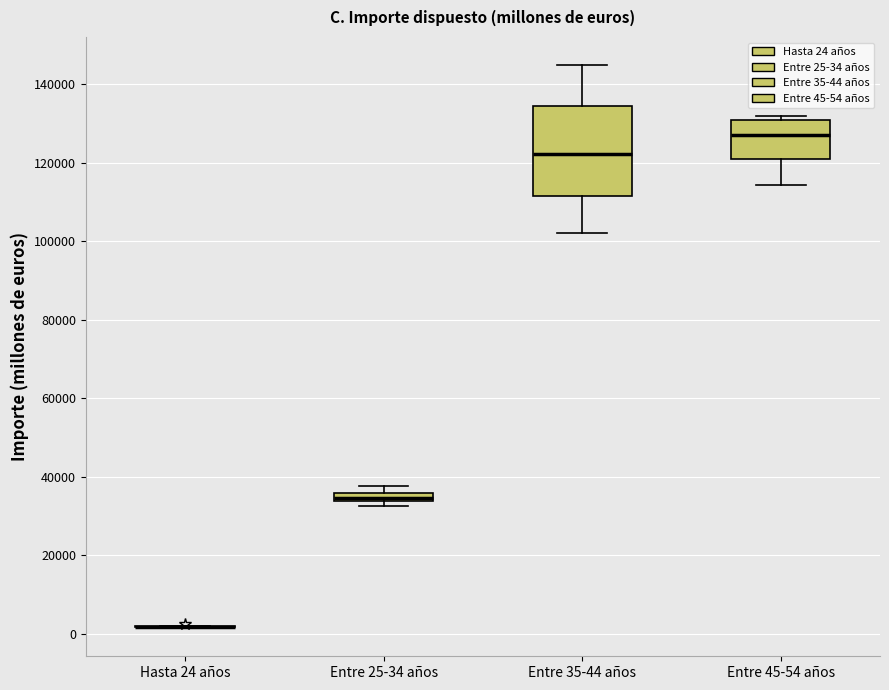

Which box is the tallest, from its lower edge to its upper edge?

Entre 35-44 años